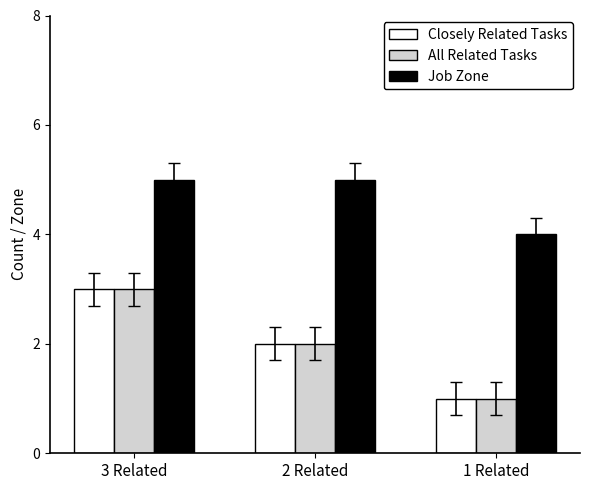

Rank the categories by Closely Related Tasks value from highest to lowest.

3 Related, 2 Related, 1 Related